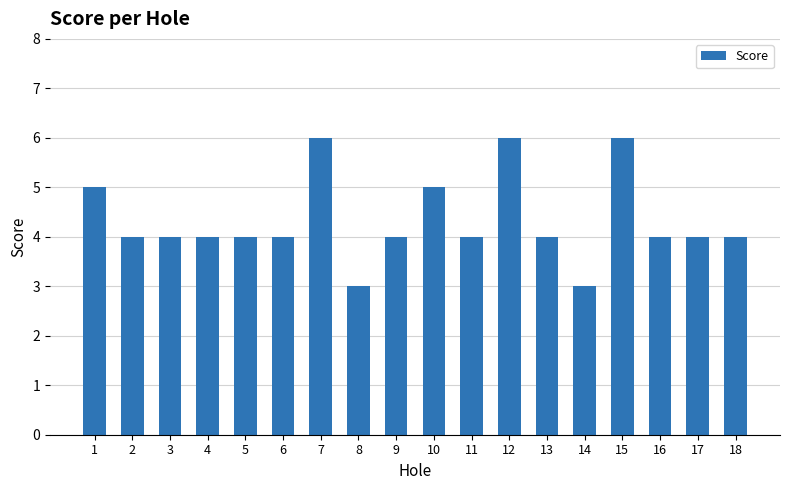

What is the ratio of the value at 18 to the value at 1?

0.8